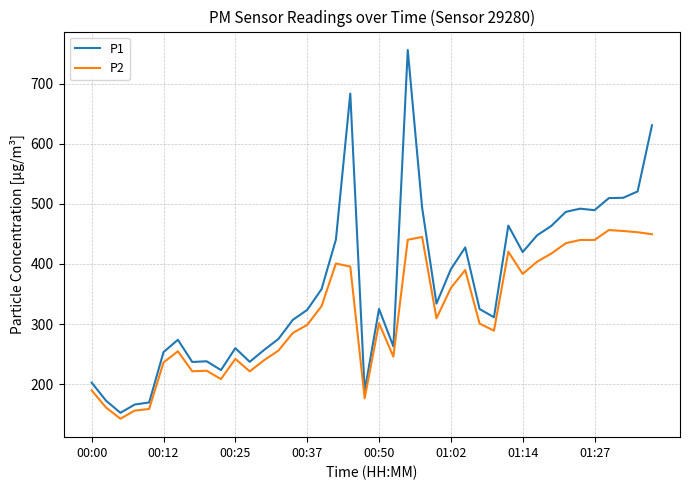

List the series in order of their peak value, highest first.

P1, P2